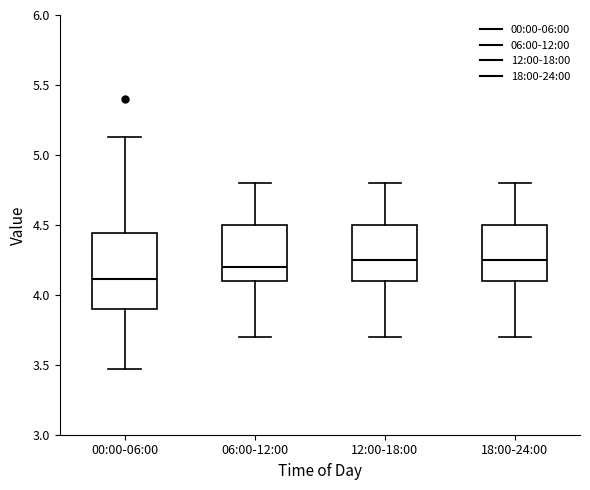

Which box's median line is the lowest?

00:00-06:00